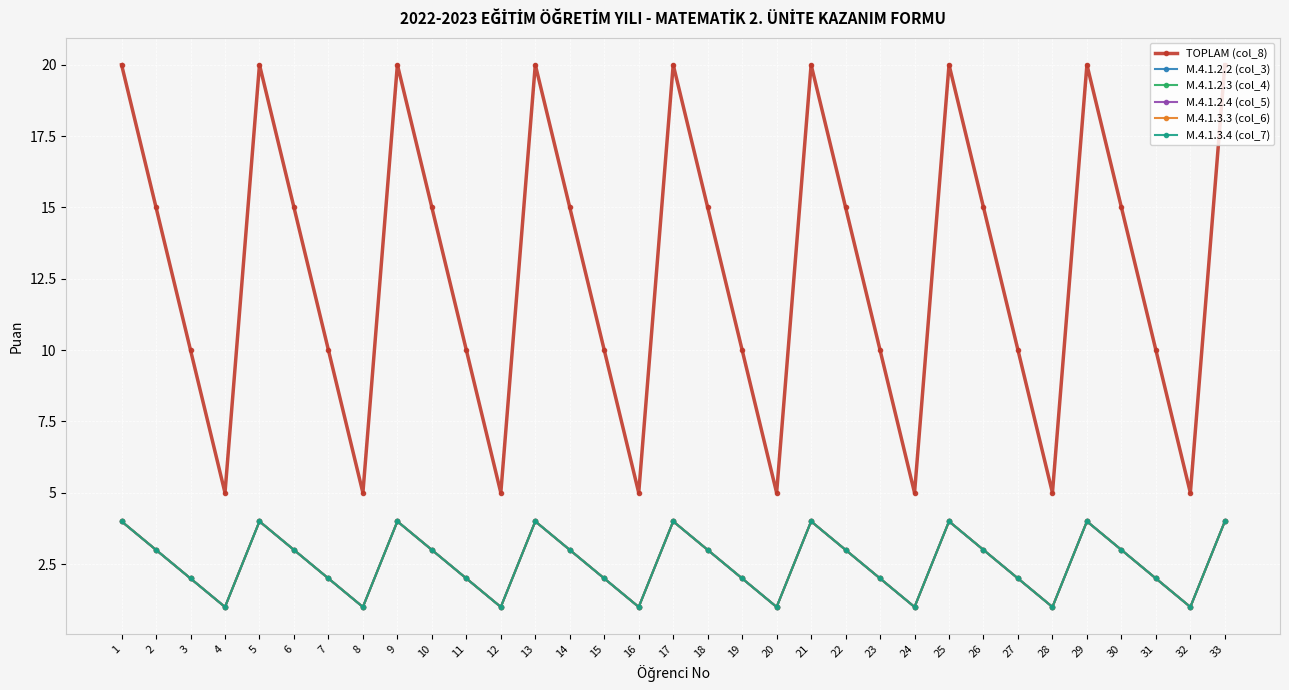

At 5, list the series in order from largest to smallest.

TOPLAM (col_8), M.4.1.2.2 (col_3), M.4.1.2.3 (col_4), M.4.1.2.4 (col_5), M.4.1.3.3 (col_6), M.4.1.3.4 (col_7)